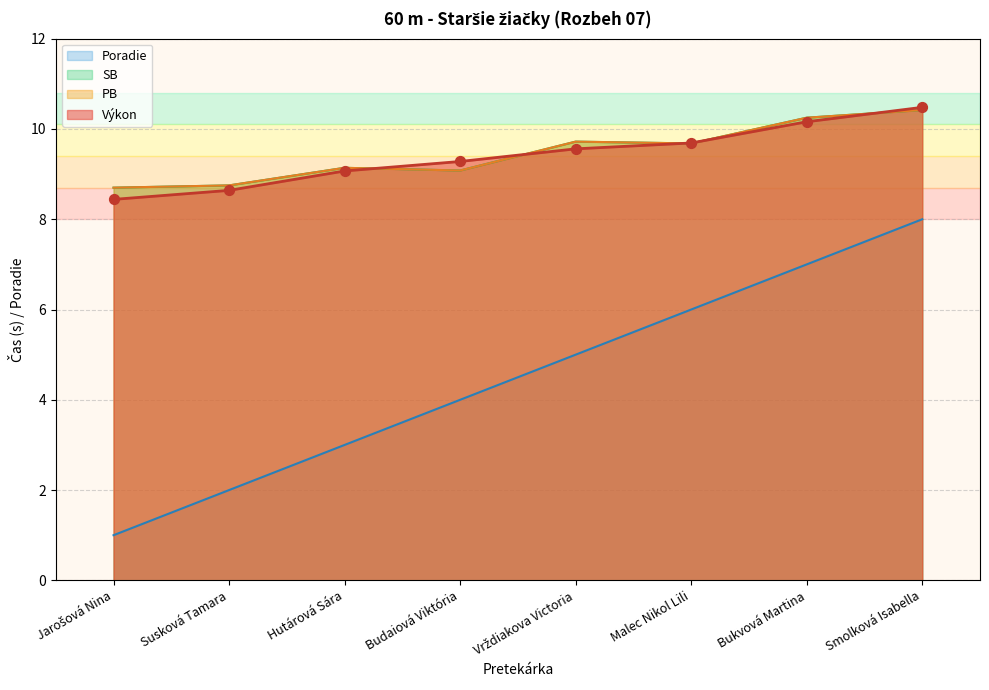

At which category is the sum across all series the highest?

Smolková Isabella